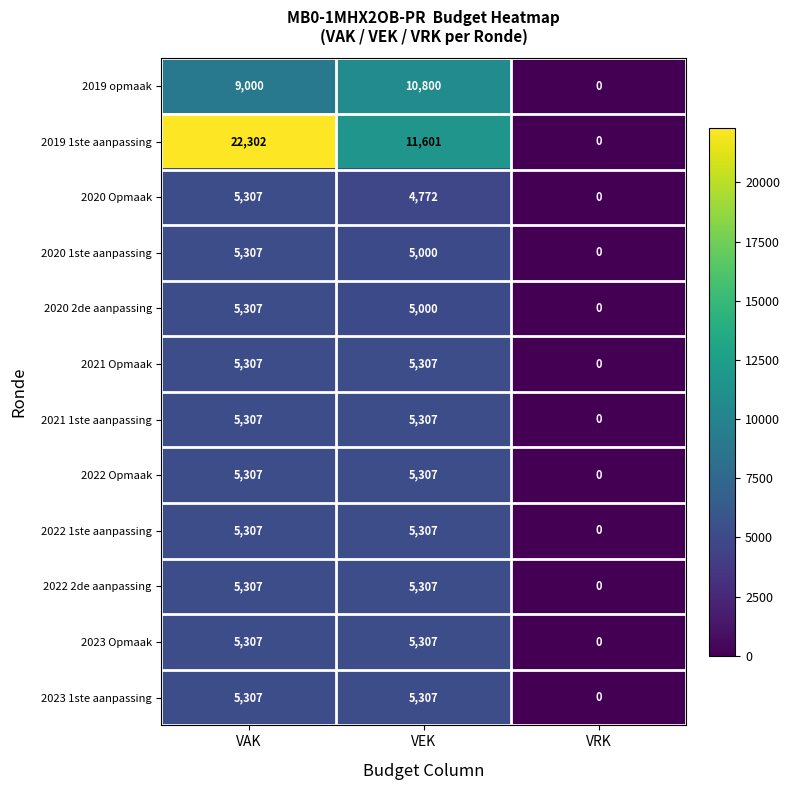

Count the number of data series in this chart.

12